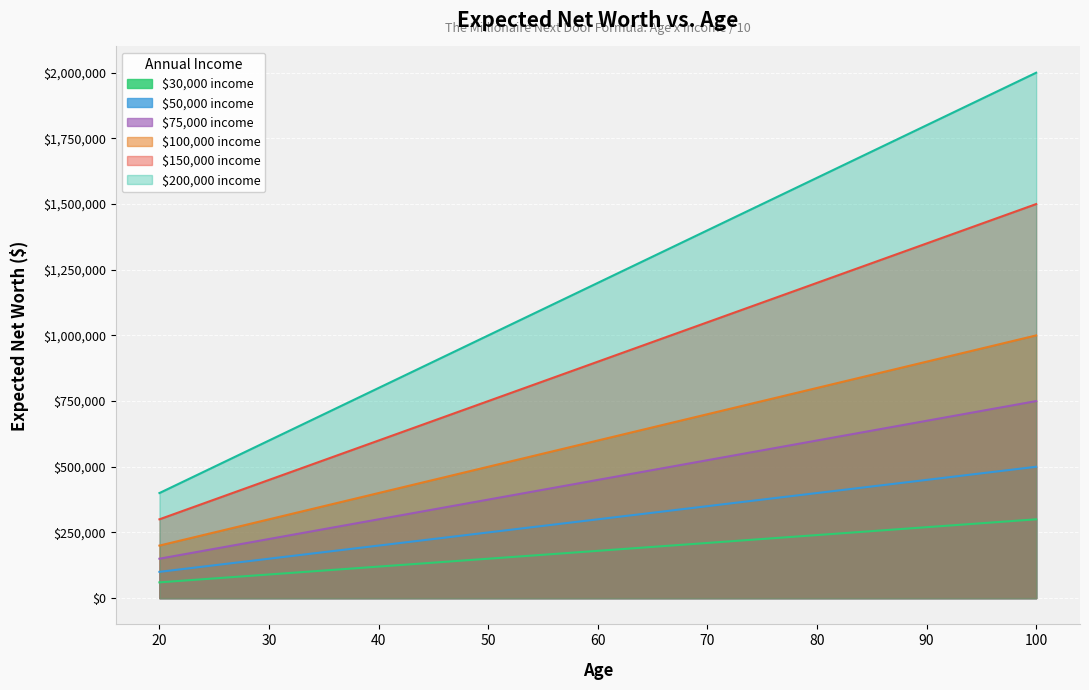

True or false: $50,000 income and $75,000 income cross at least once.

False